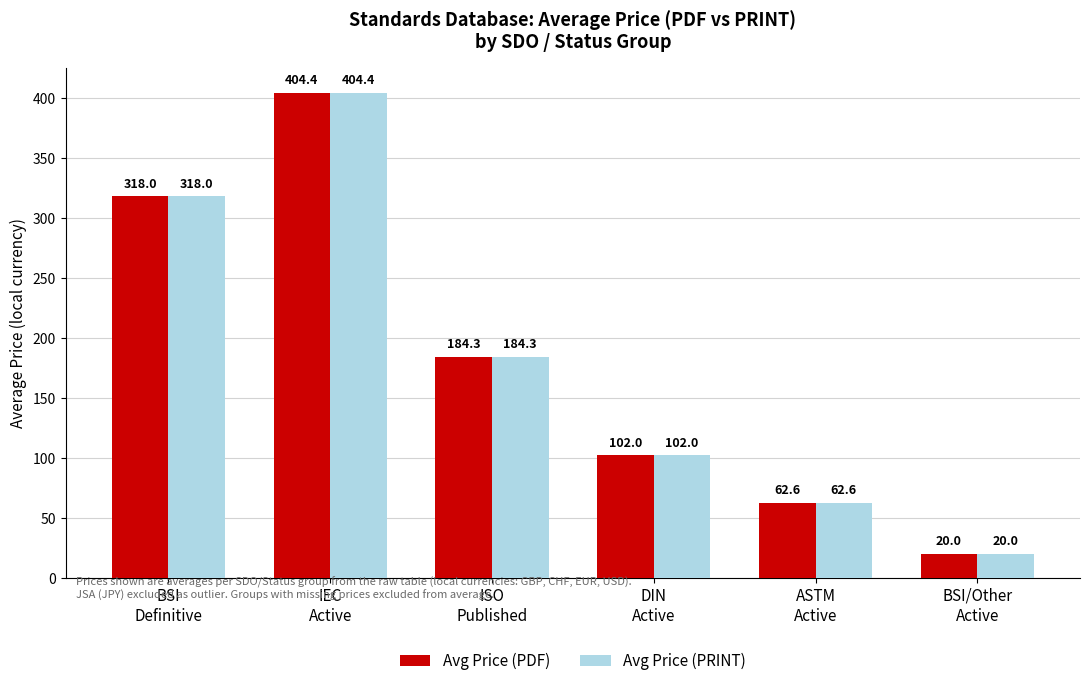

How many distinct data groups are displayed?

2